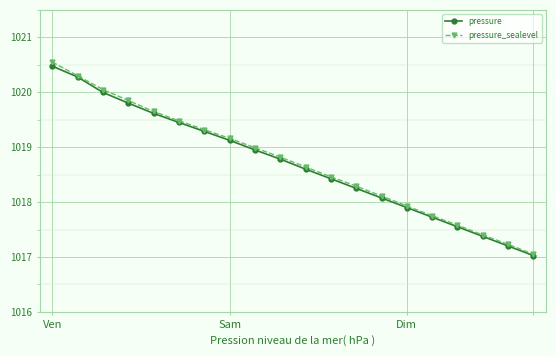

How many lines are shown in the chart?

2